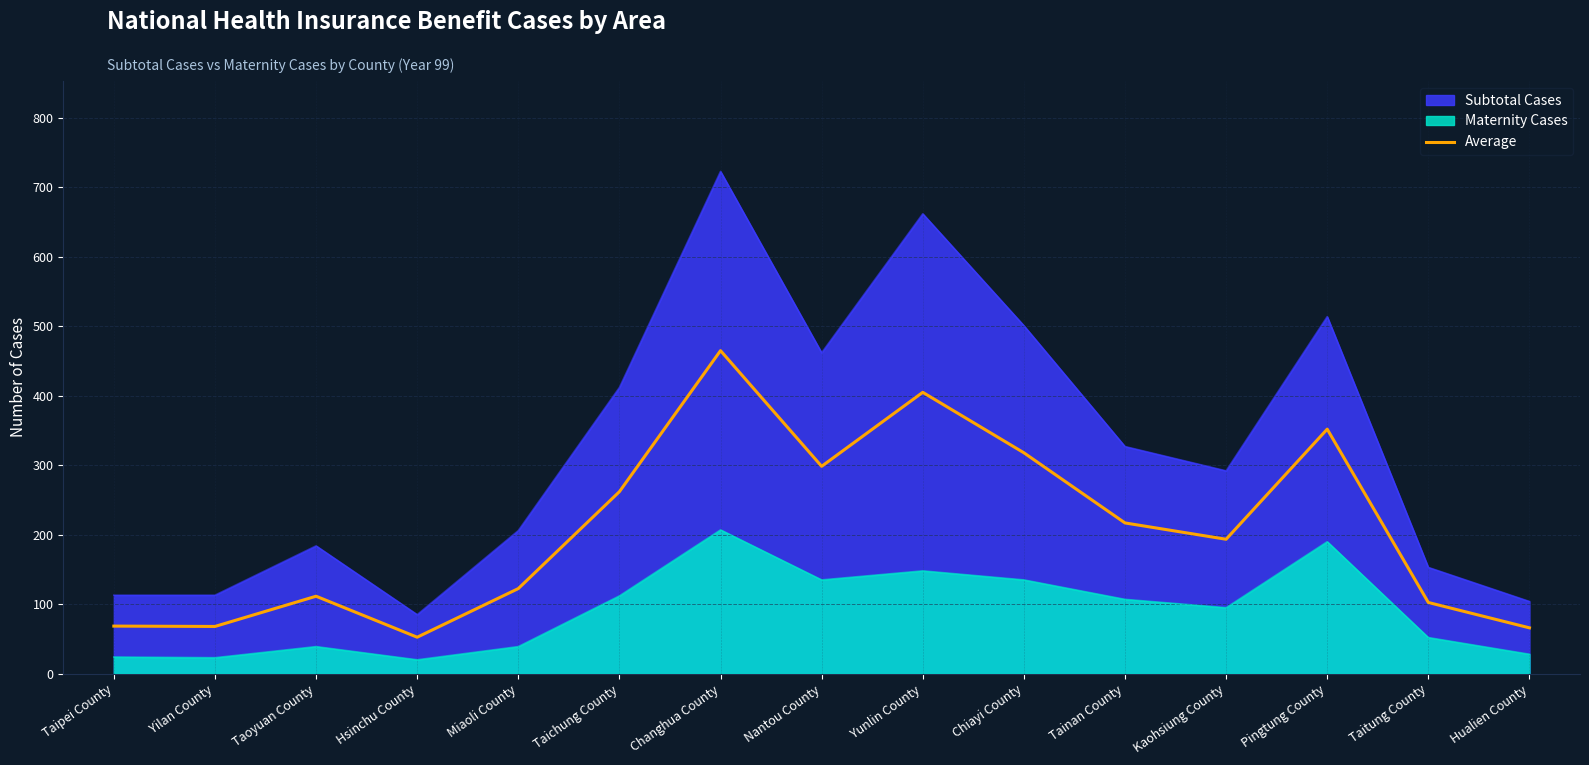

How many interior local peaks (higher than both neighbors) does the data have?

4